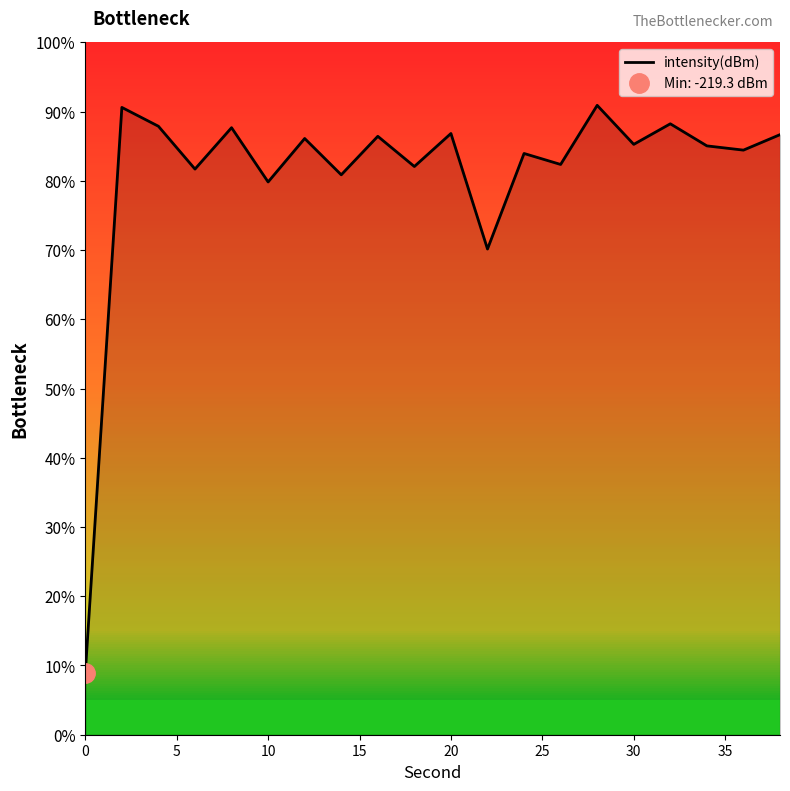

How many lines are shown in the chart?

1